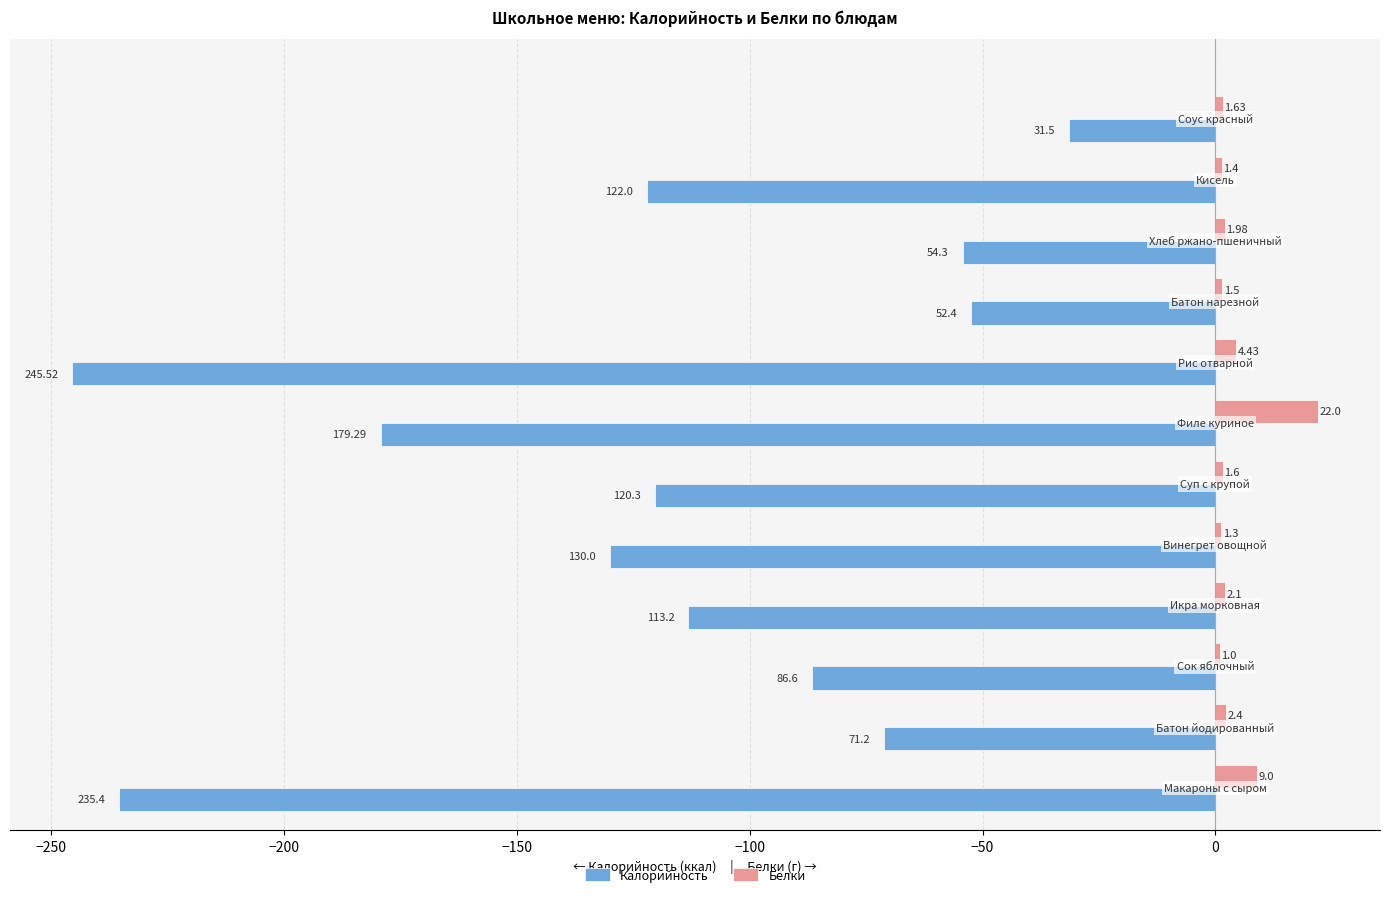

Which series has the largest total across all categories?

Белки